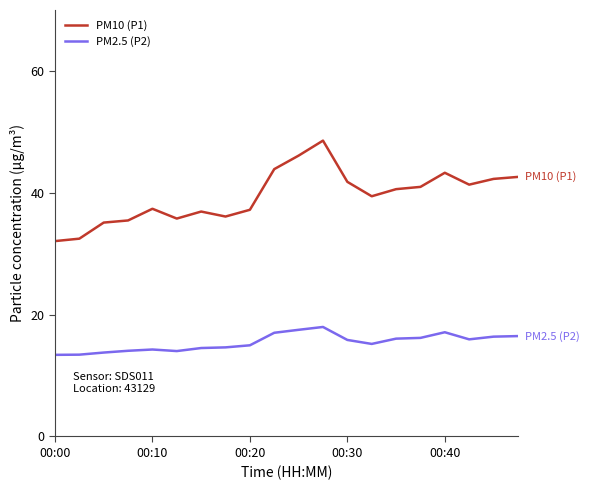

What is the sum of all PM2.5 (P2) values?

308.7